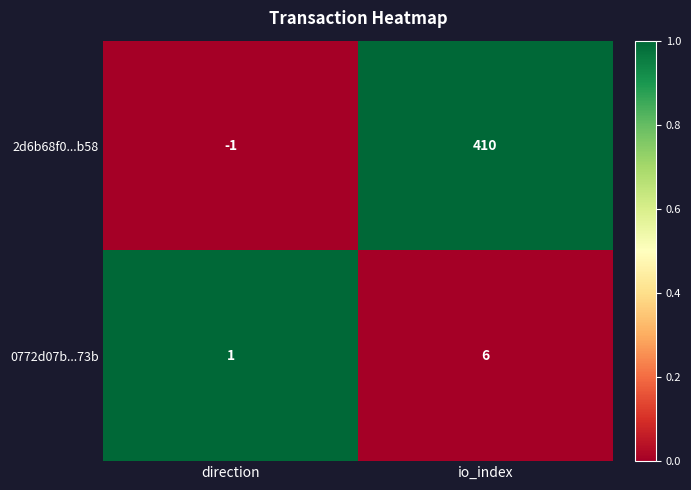

Where is 2d6b68f0...b58 nearest to the value 204?

direction